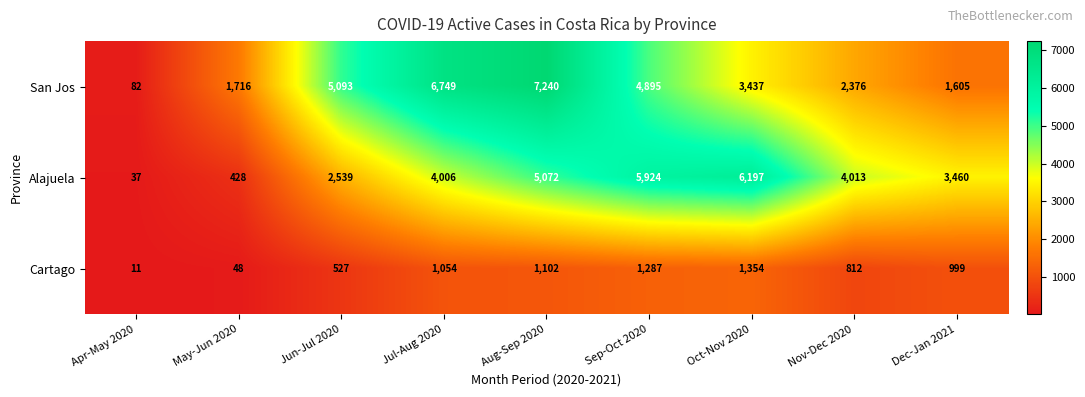

At how many categories does at least one series exceed 7220?

1